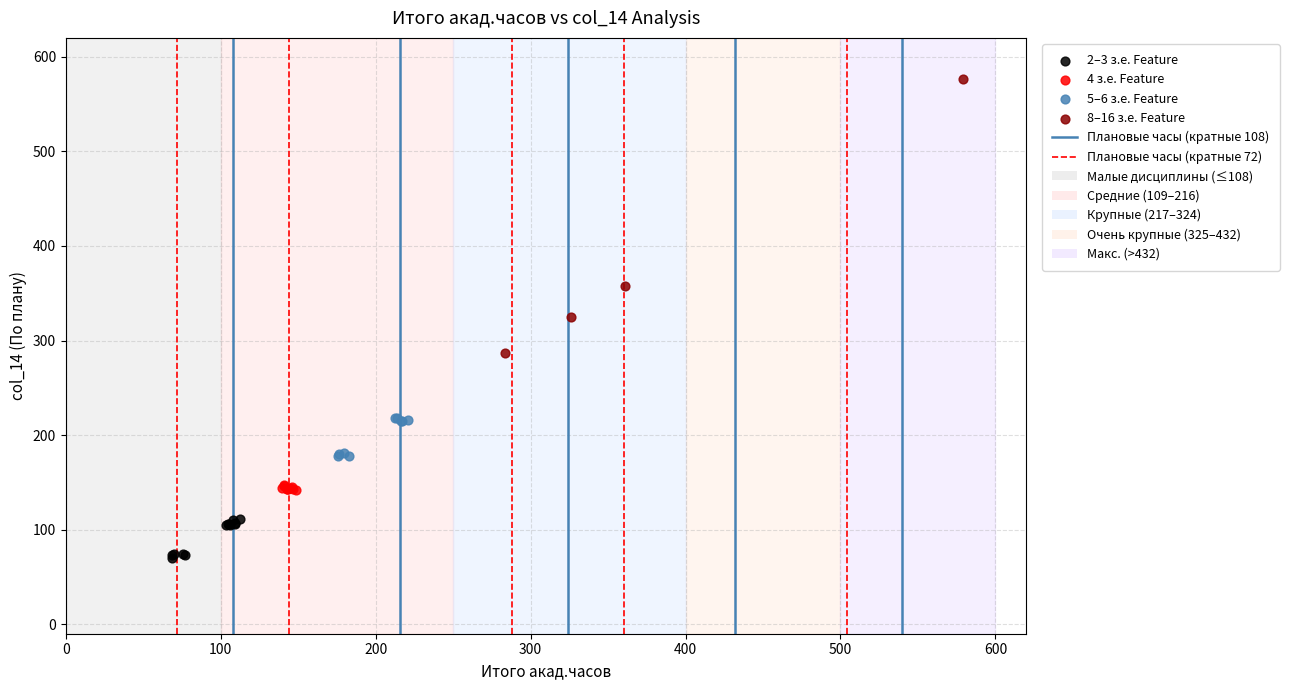

Which series contains the lowest Y value?

2–3 з.е. Feature